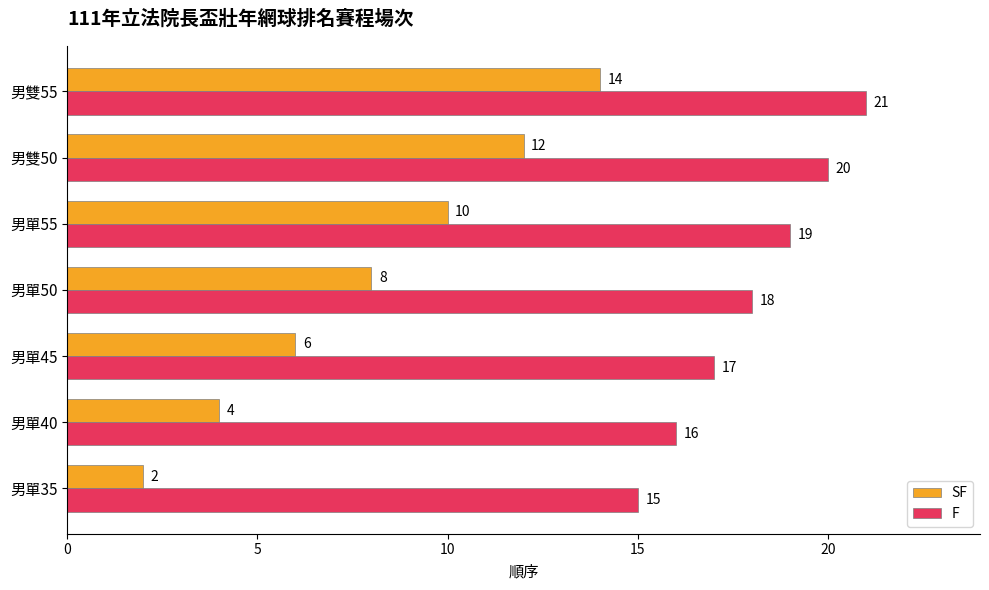

At which label does F reach its minimum?

男單35